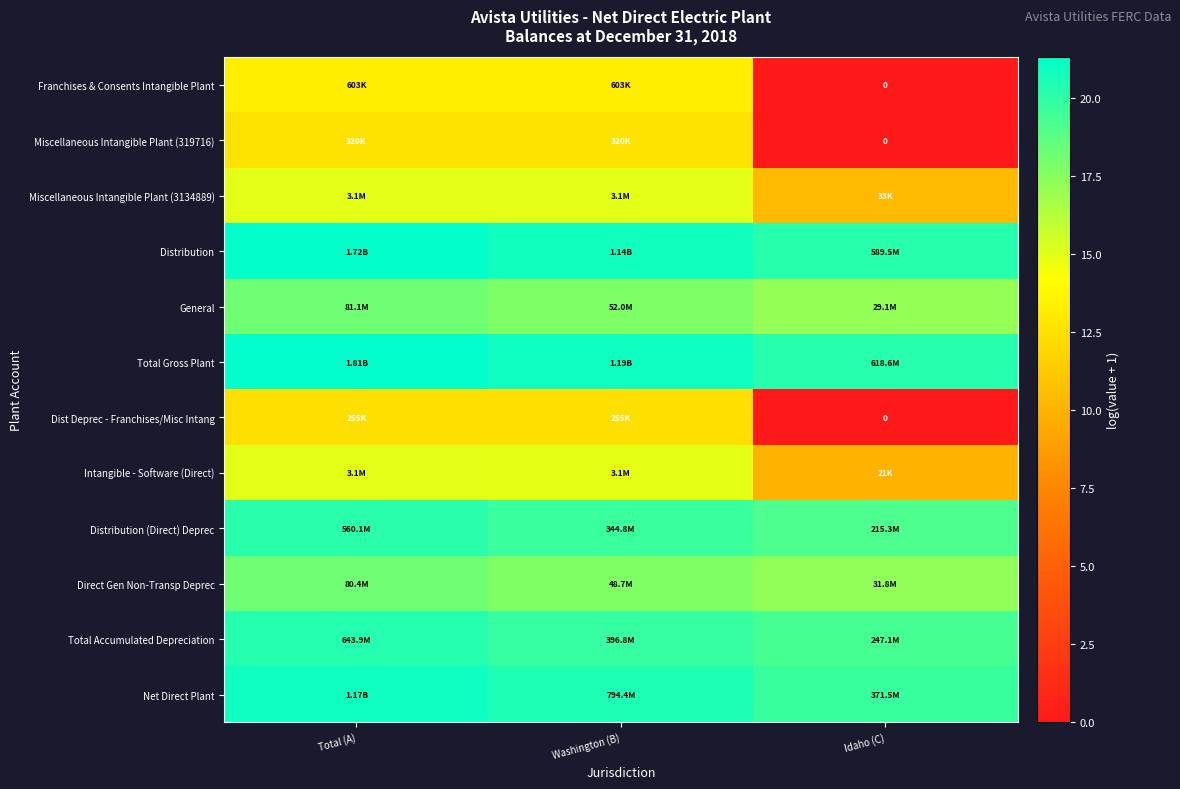

Which series has the largest total across all categories?

Total Gross Plant